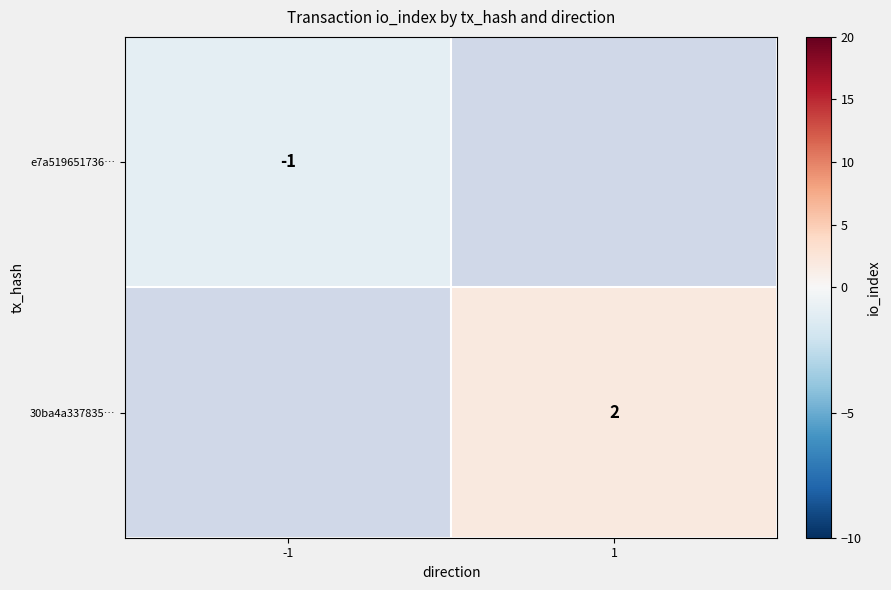

Is the value of 30ba4a337835… at 1 greater than the value of e7a519651736… at -1?

Yes